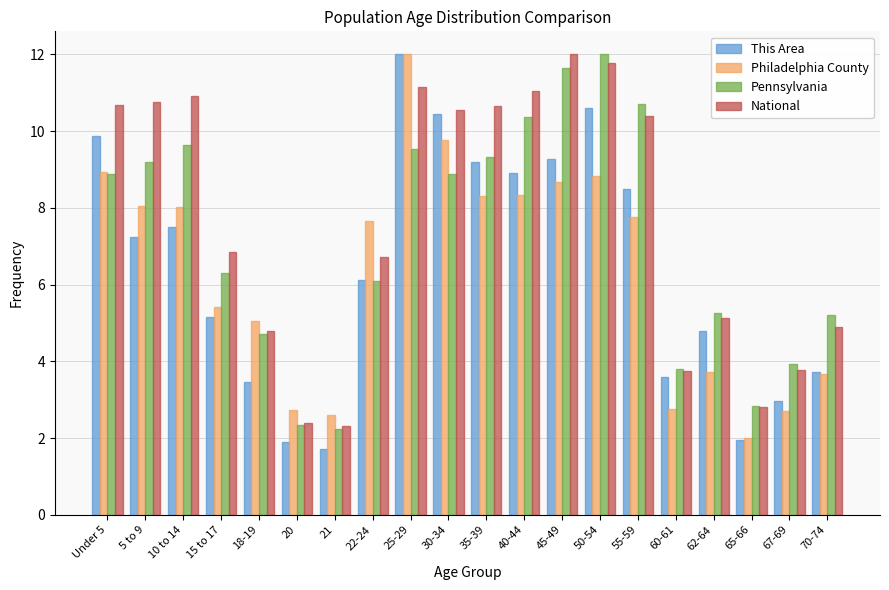

At which label does National first exceed 10?

Under 5